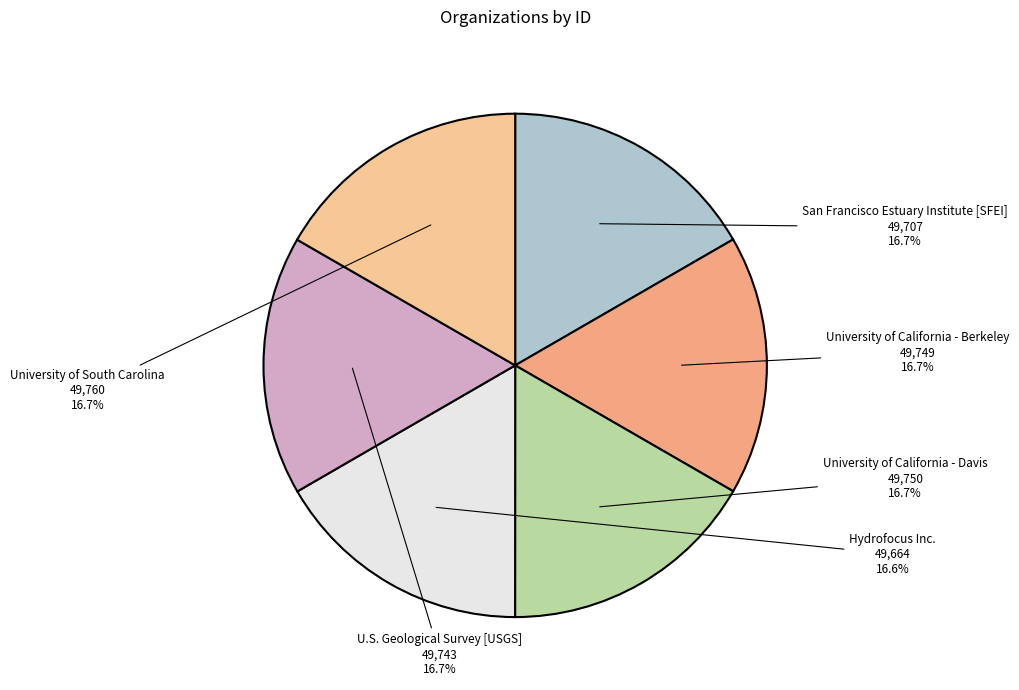

How many slices are in this pie chart?

6